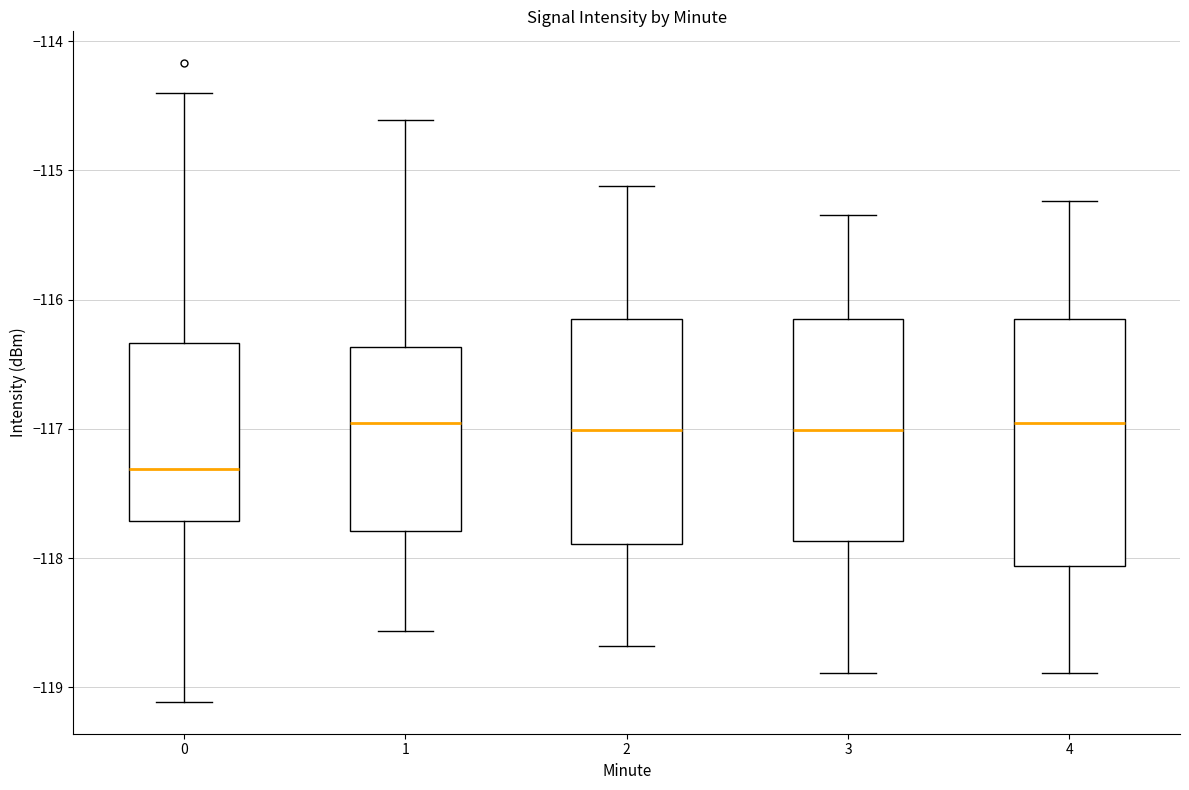

Reading left to right, read every box against the y-axis: the position of its median line, the range the box covers, and the ends of its whiskers. The values are not printed on the chart, so give them approximately, as read against the axis.

0: median -117.3, box -117.7 to -116.3, whiskers -119.1 to -114.4
1: median -117.0, box -117.8 to -116.4, whiskers -118.6 to -114.6
2: median -117.0, box -117.9 to -116.2, whiskers -118.7 to -115.1
3: median -117.0, box -117.9 to -116.2, whiskers -118.9 to -115.3
4: median -117.0, box -118.1 to -116.2, whiskers -118.9 to -115.2